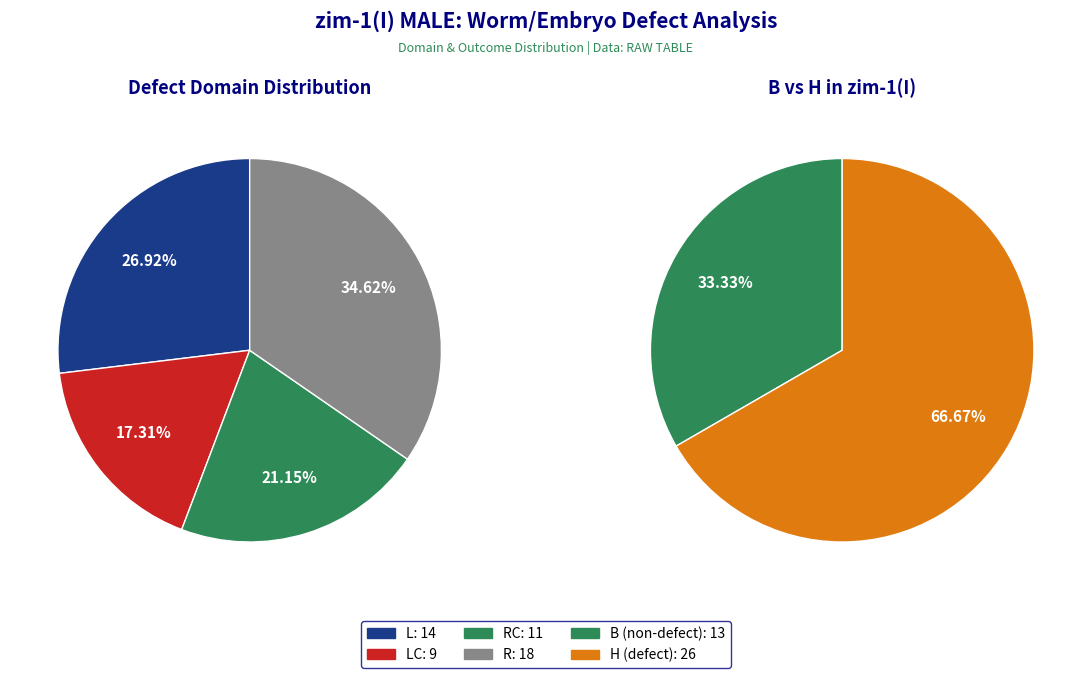

To the nearest percent, what portion does R represent?

35%